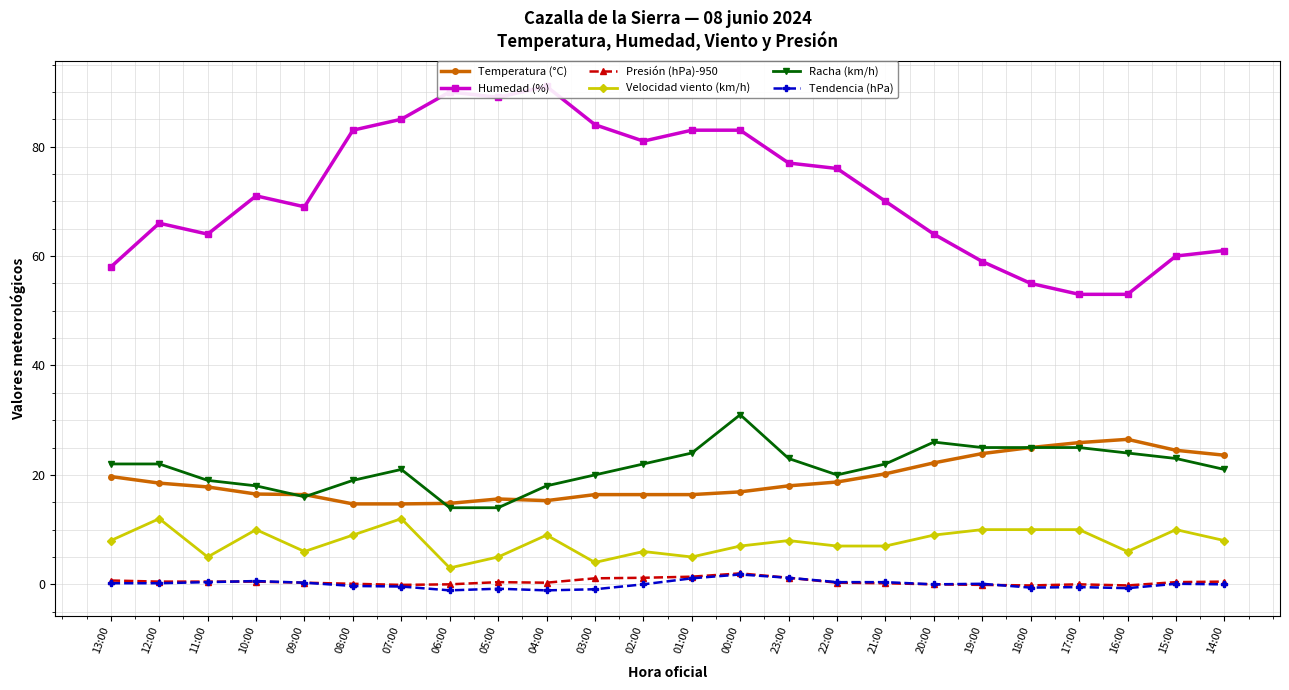

What is the difference between the highest and lowest values at 11:00?

63.6